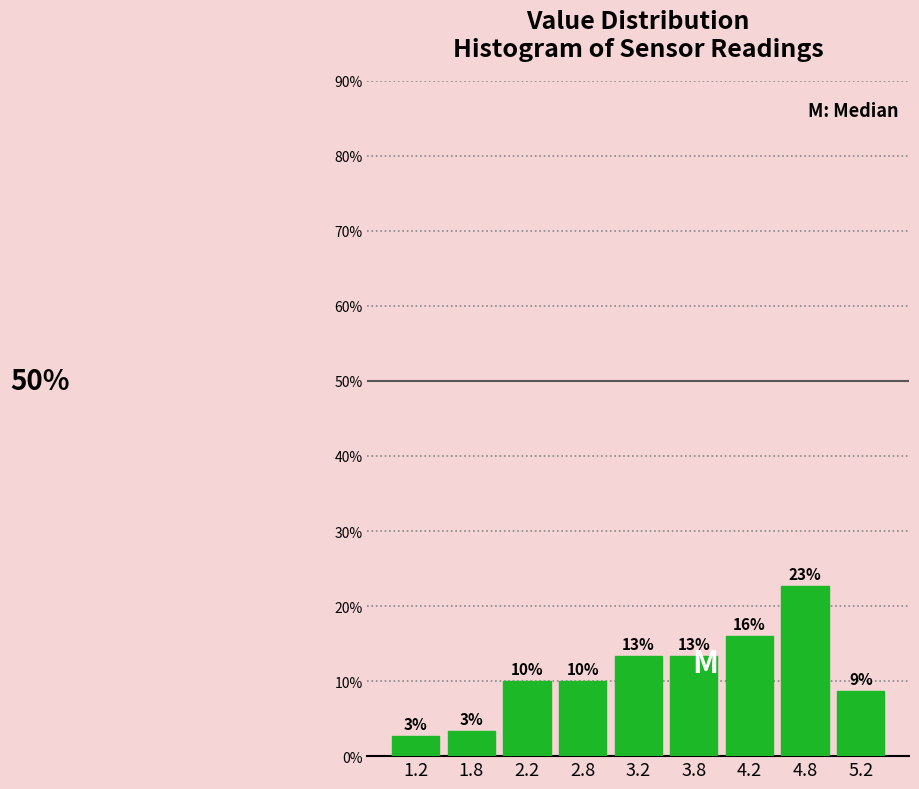

Are the bars horizontal?

No